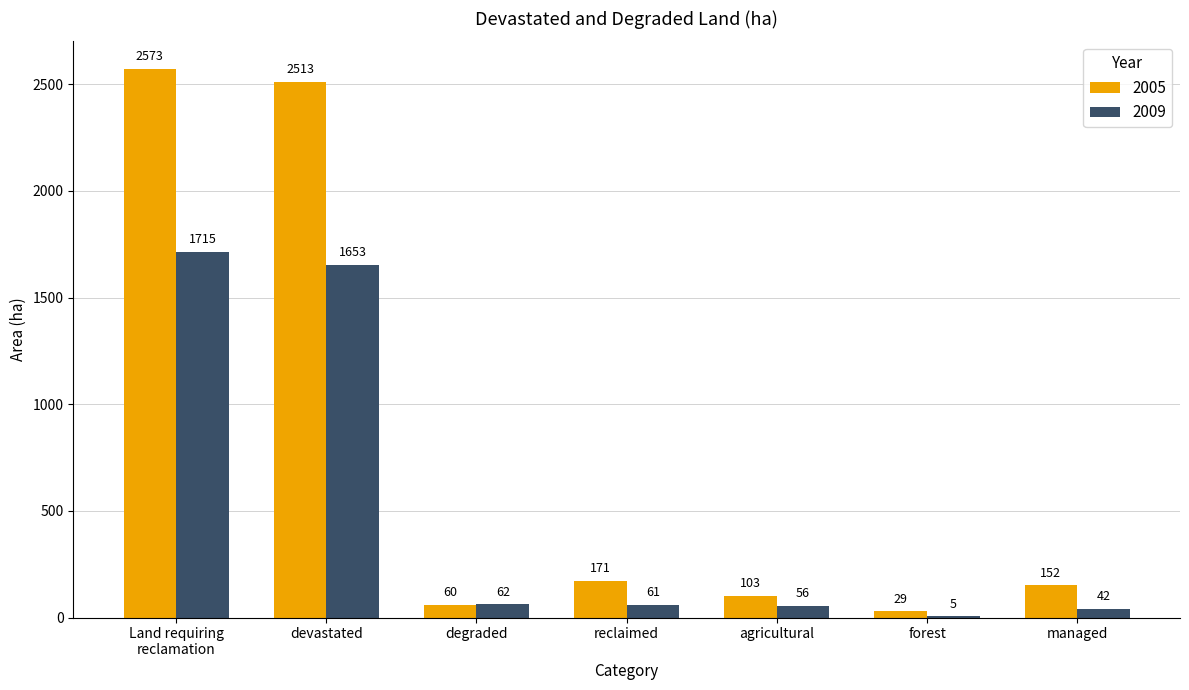

What is the total value across all series at reclaimed?

232